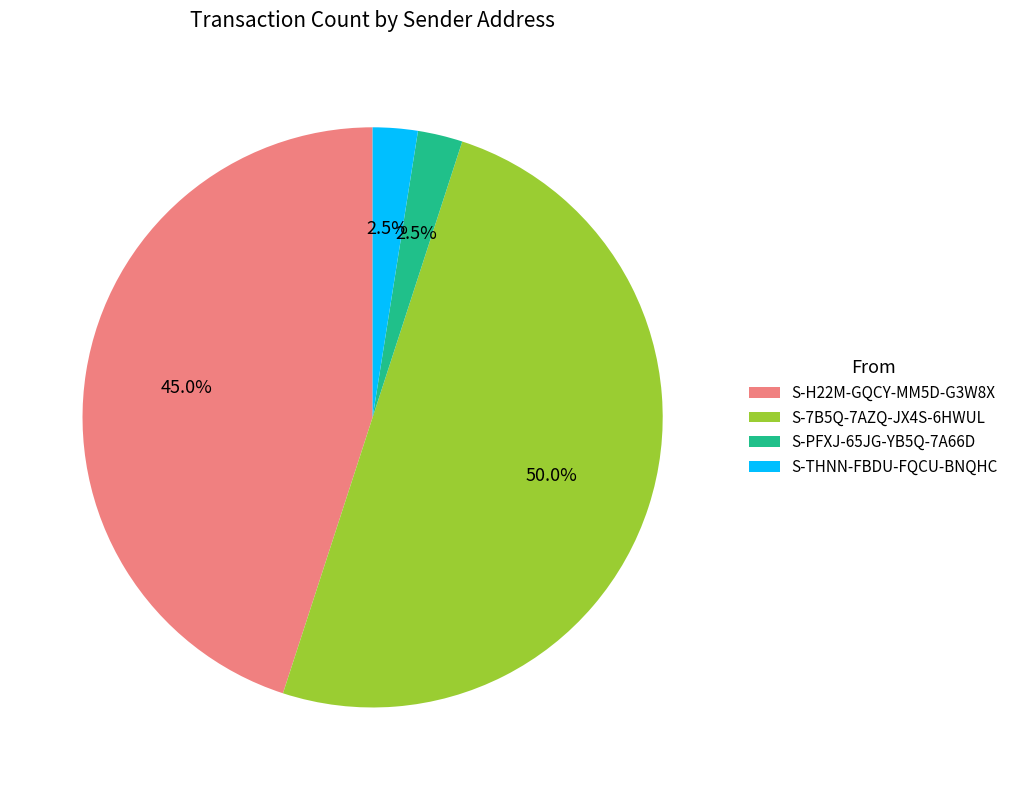

Combined, do S-PFXJ-65JG-YB5Q-7A66D and S-7B5Q-7AZQ-JX4S-6HWUL account for over 50%?

Yes